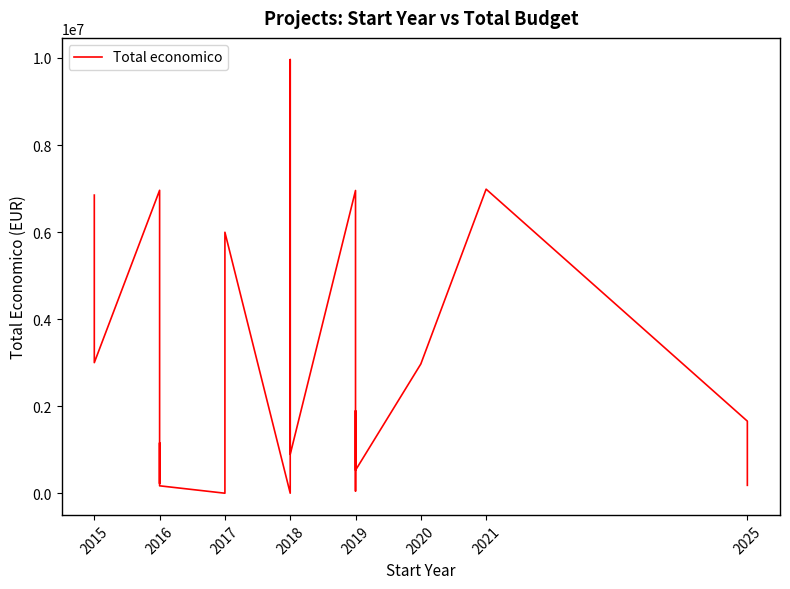

True or false: the data shows 1263047 at 2020.

False